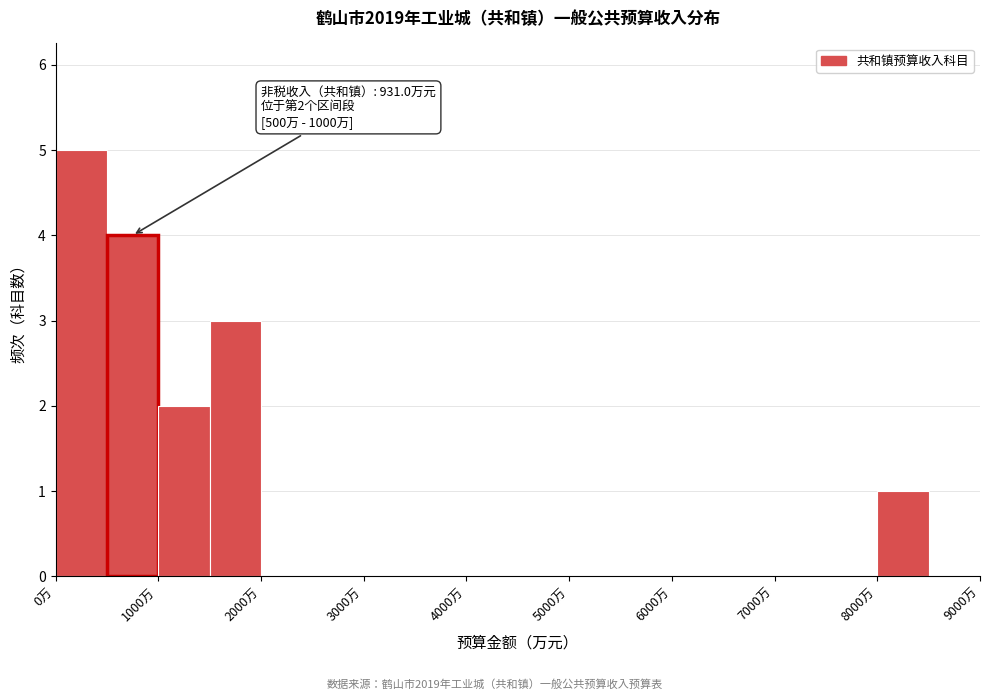

Which range on the x-axis has the tallest bar?

0 to 500